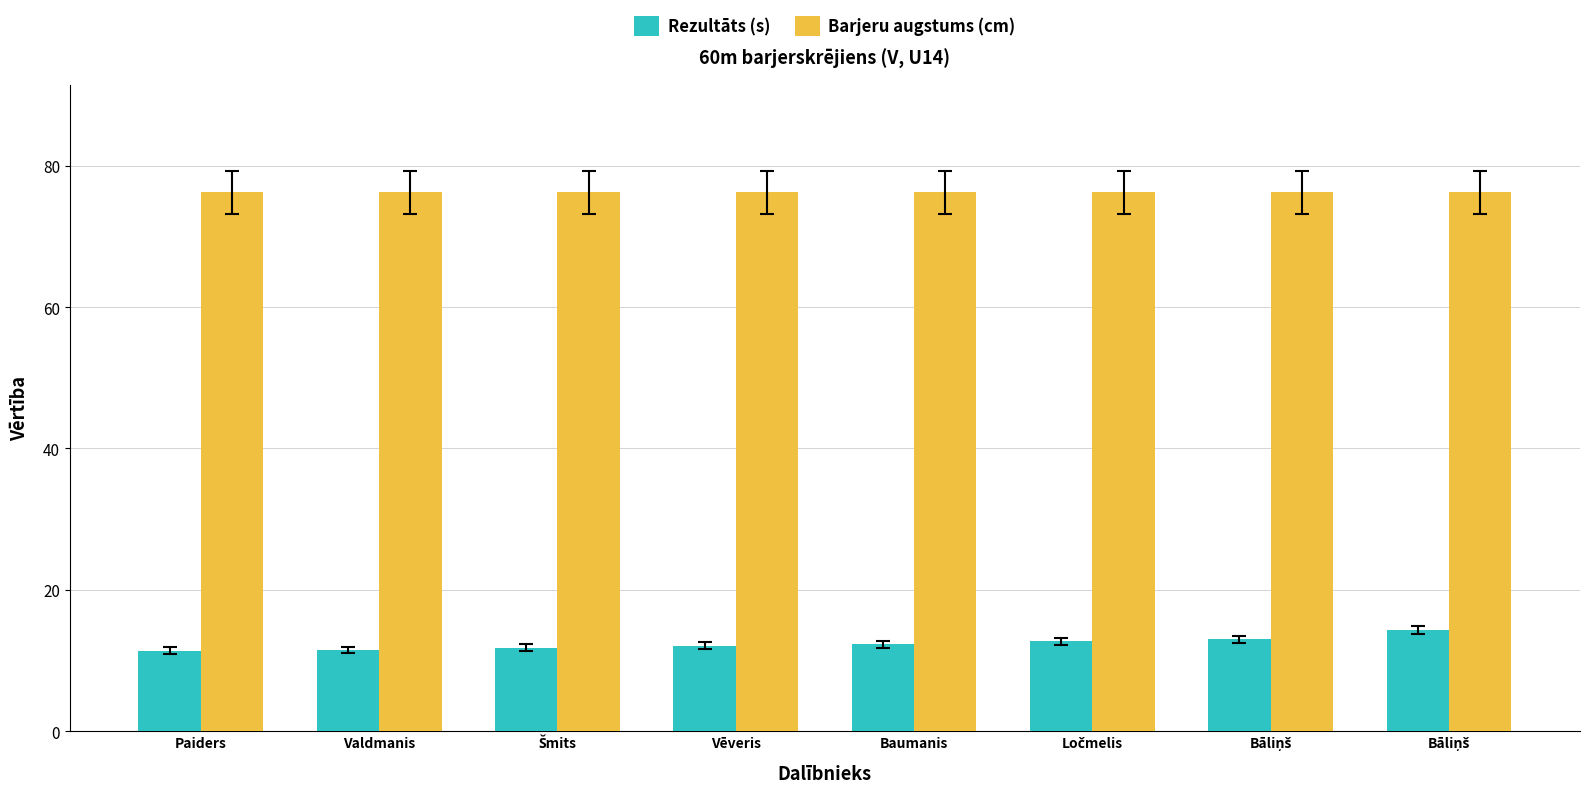

Is the value of Barjeru augstums (cm) at Šmits greater than the value of Rezultāts (s) at Paiders?

Yes